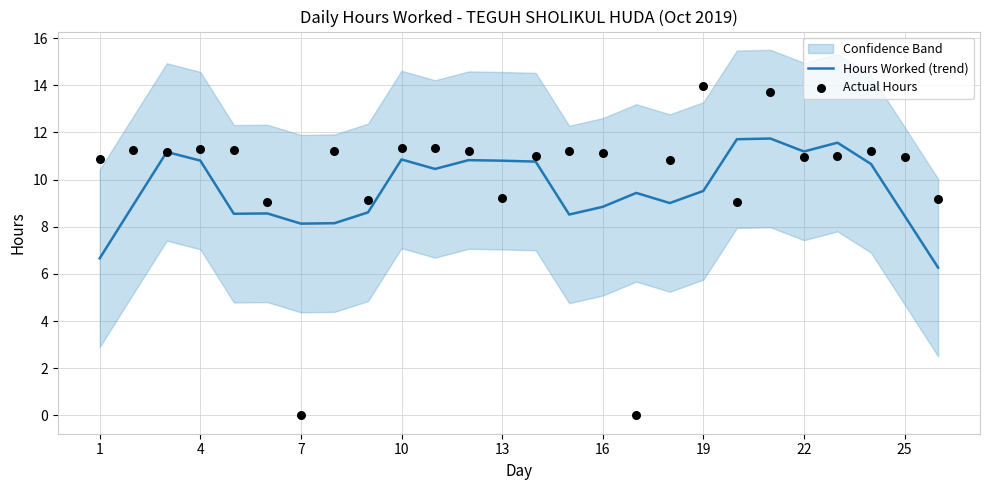

Is it true that Hours Worked (trend) equals 8.5 at 25?

True